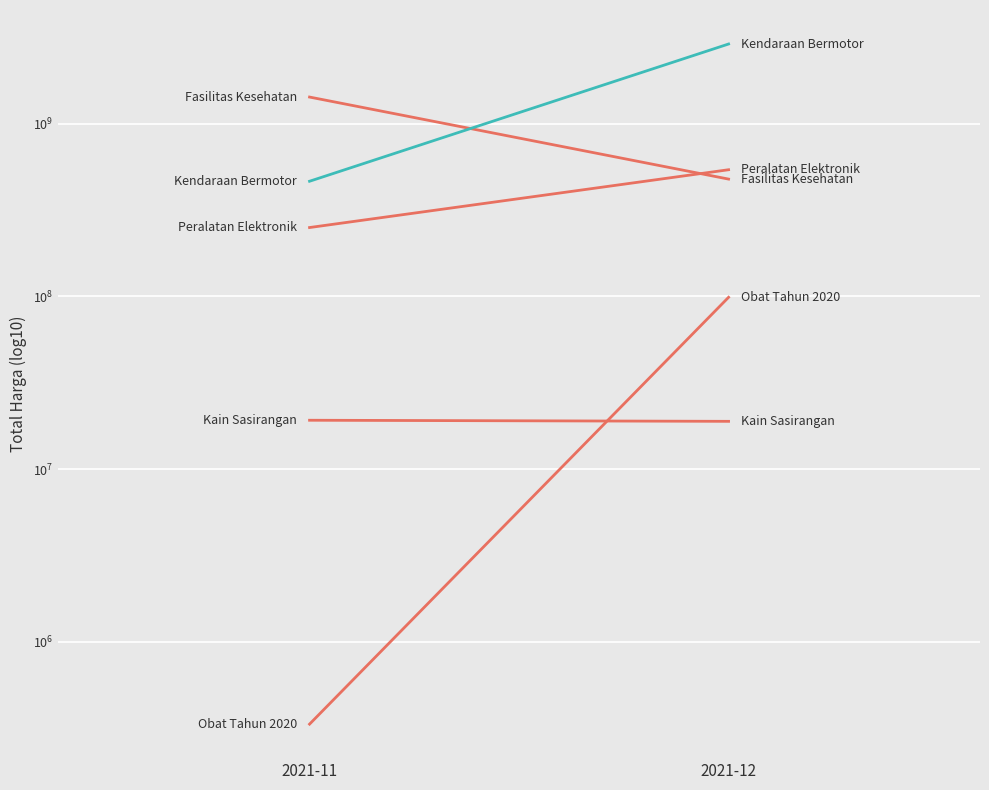

What is the sum of the Kain Sasirangan values at 2021-11 and 2021-12?

38075000